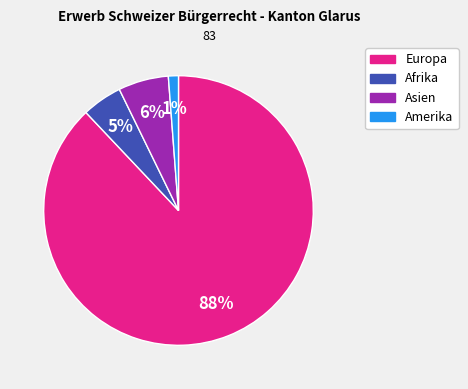

To the nearest percent, what is the average slice percentage?

25%